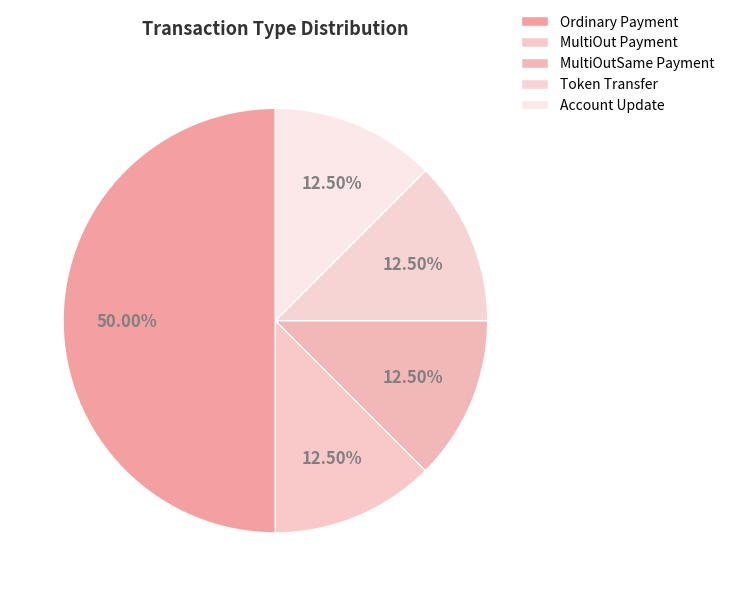

How many segments does this pie chart have?

5